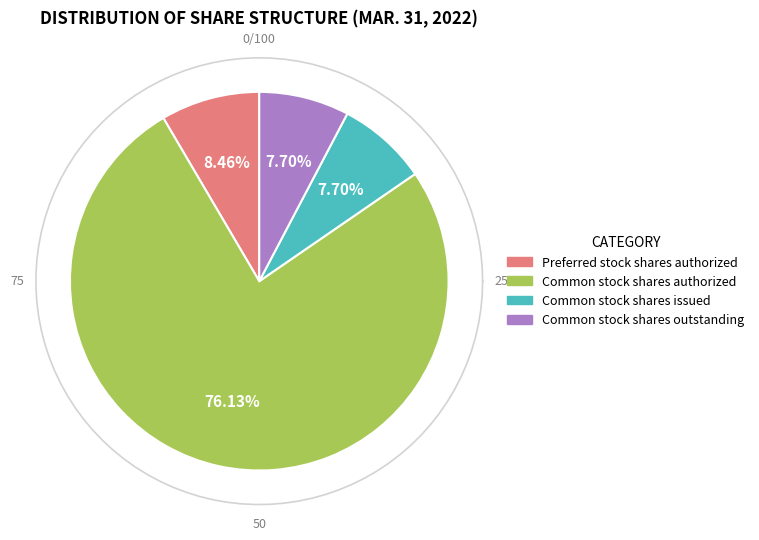

What percentage is the Preferred stock shares authorized slice, to the nearest percent?

8%